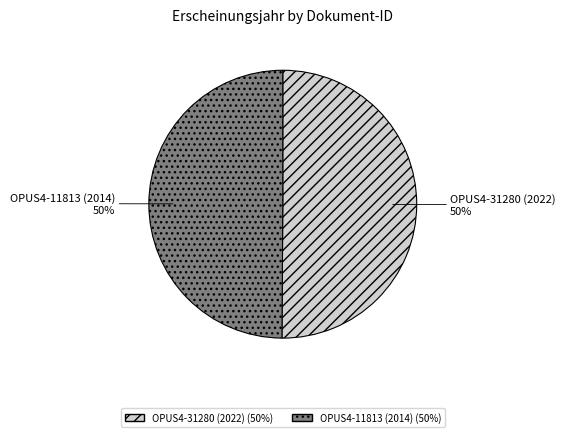

How many segments does this pie chart have?

2